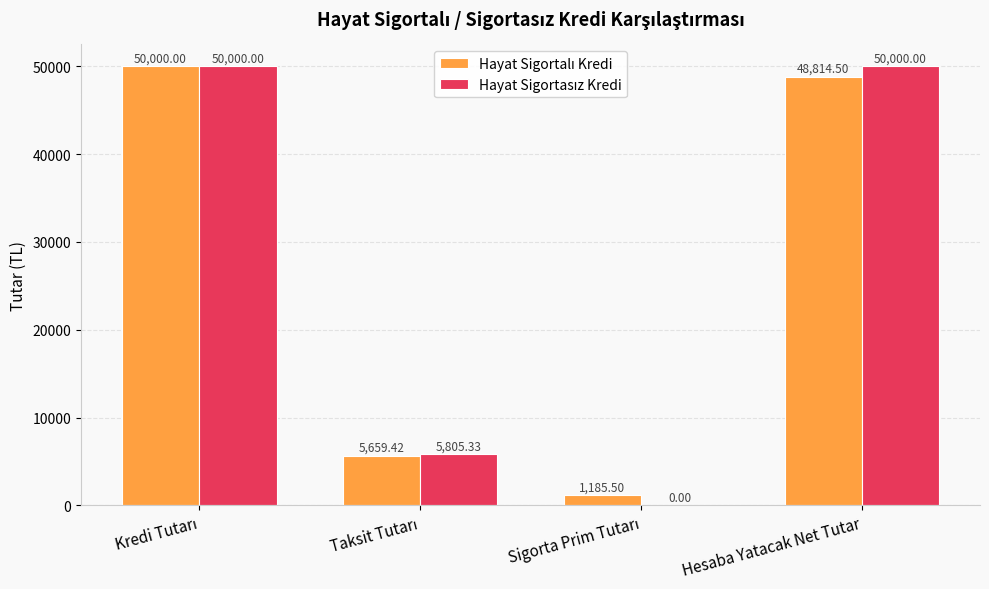

Count the number of data series in this chart.

2